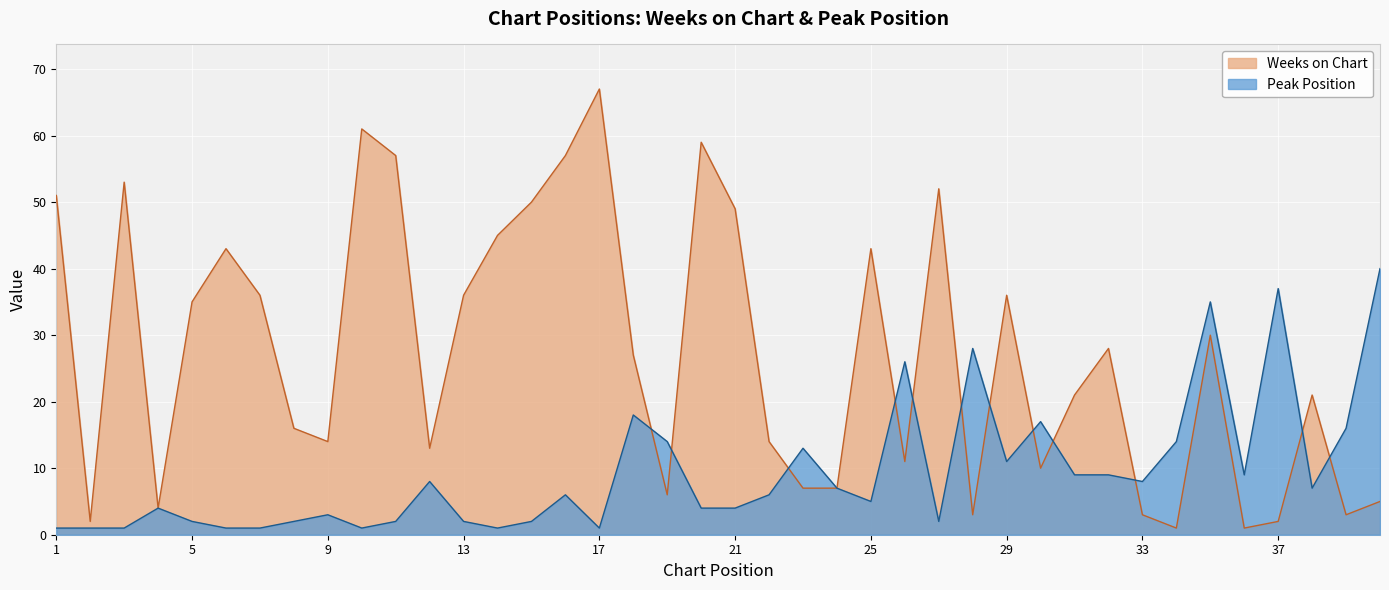

In Weeks on Chart, how many points are lower than both neighbors (excluding endpoints)?

11